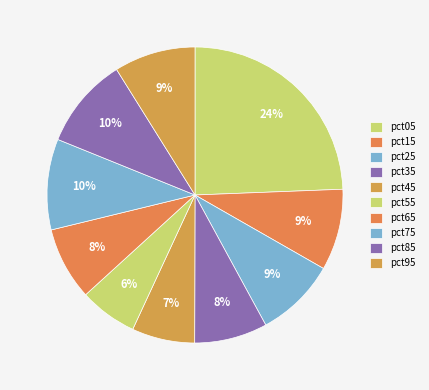

Count the number of slices in the pie.

10